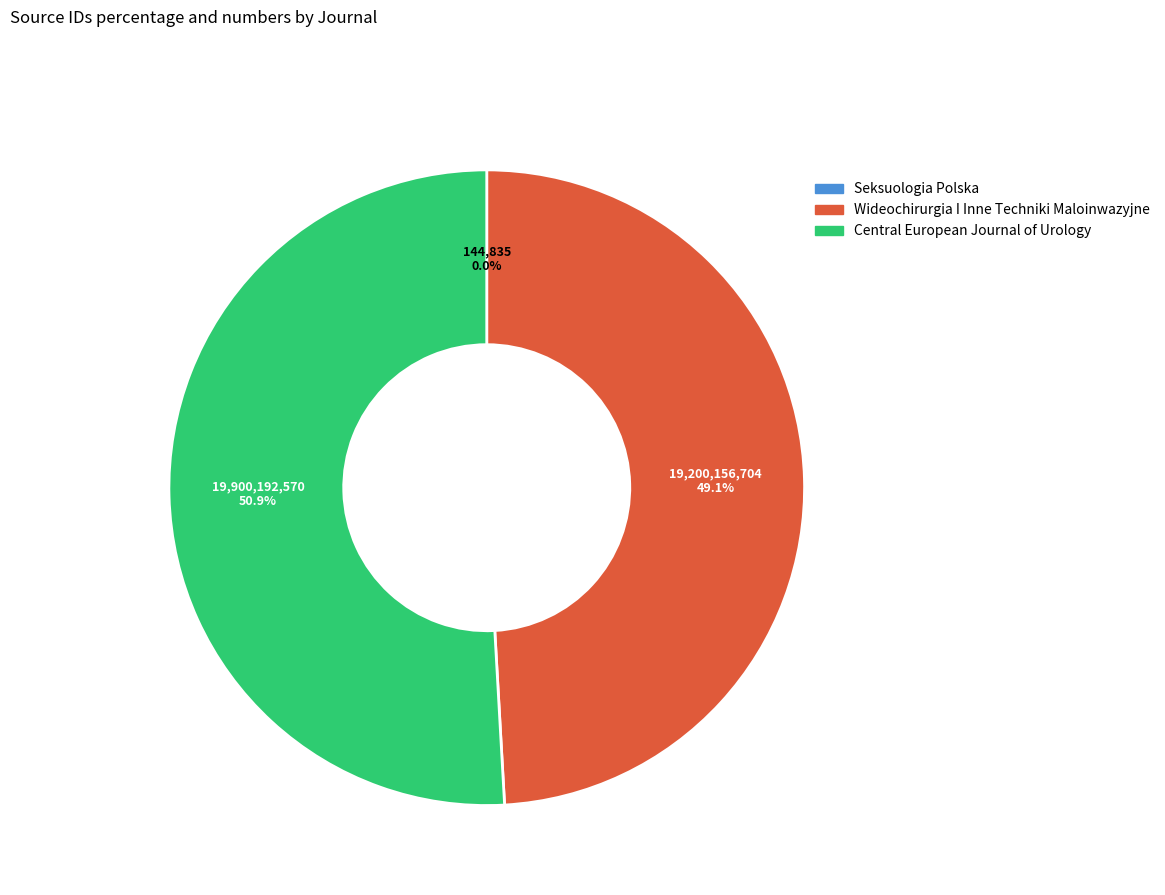

What is the majority slice?

Central European Journal of Urology